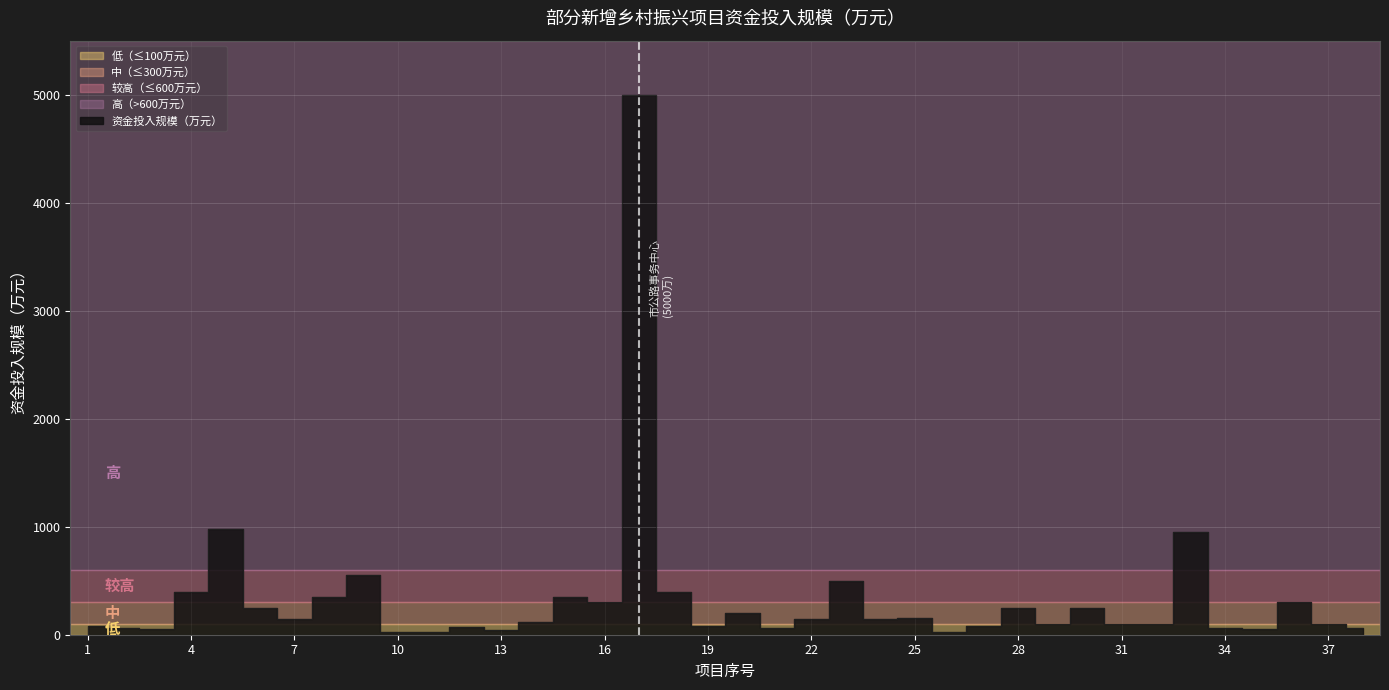

Reading left to right, transcribe all the data shown in this chart.

80	60	50	400	980	250	150	350	550	25	25	75	45	120	350	300	5000	400	80	200	65	150	500	150	156	24	85	250	100	250	100	100	949	60	50	300	100	60